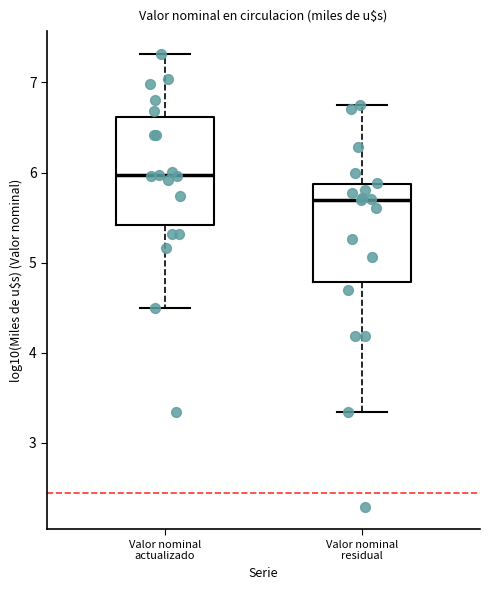

Where does the lower whisker of the box for Valor nominal residual end on the y-axis? The values are not printed on the chart, so give them approximately, as read against the axis.

3.3